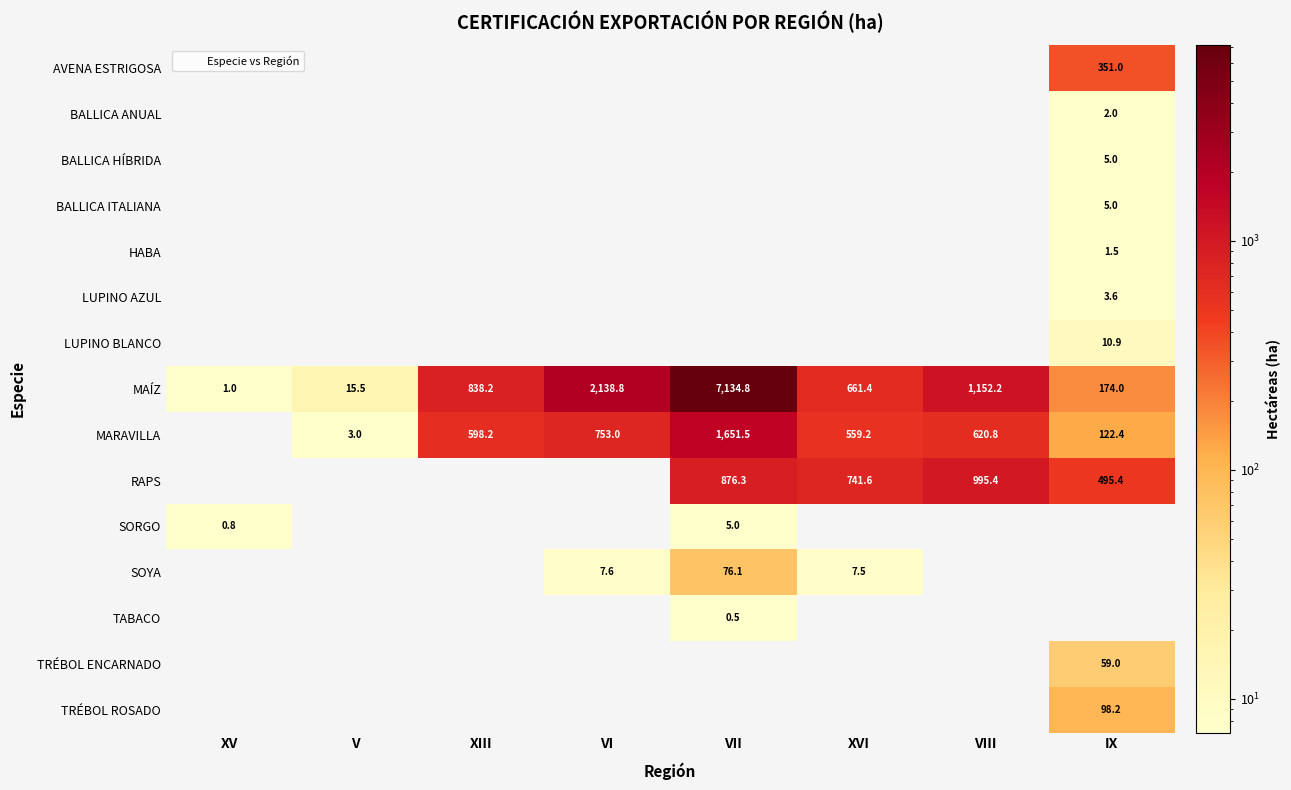

Is the value of SORGO at XIII greater than the value of BALLICA ANUAL at IX?

No